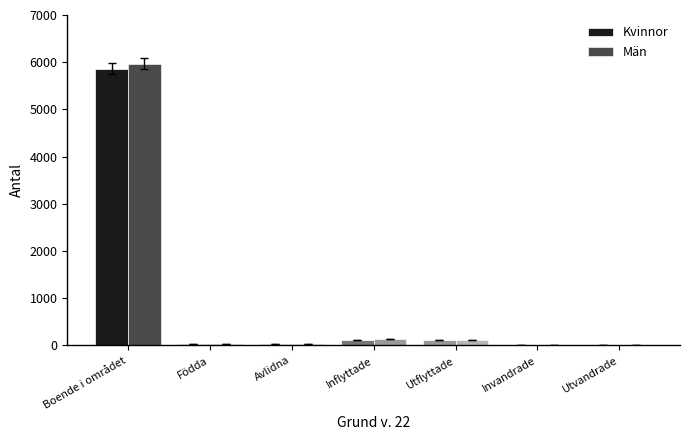

Are the bars grouped side by side (vs. stacked)?

Yes